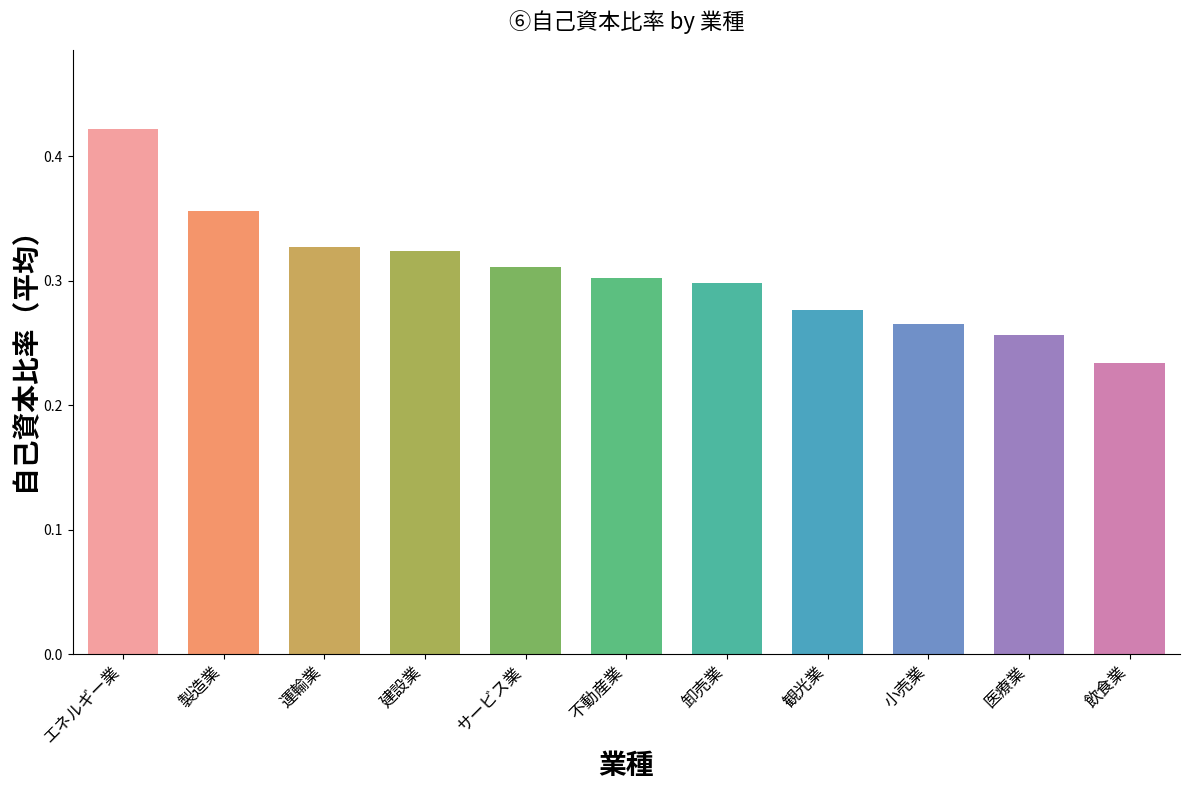

What is the label of the 4th bar from the right?

観光業